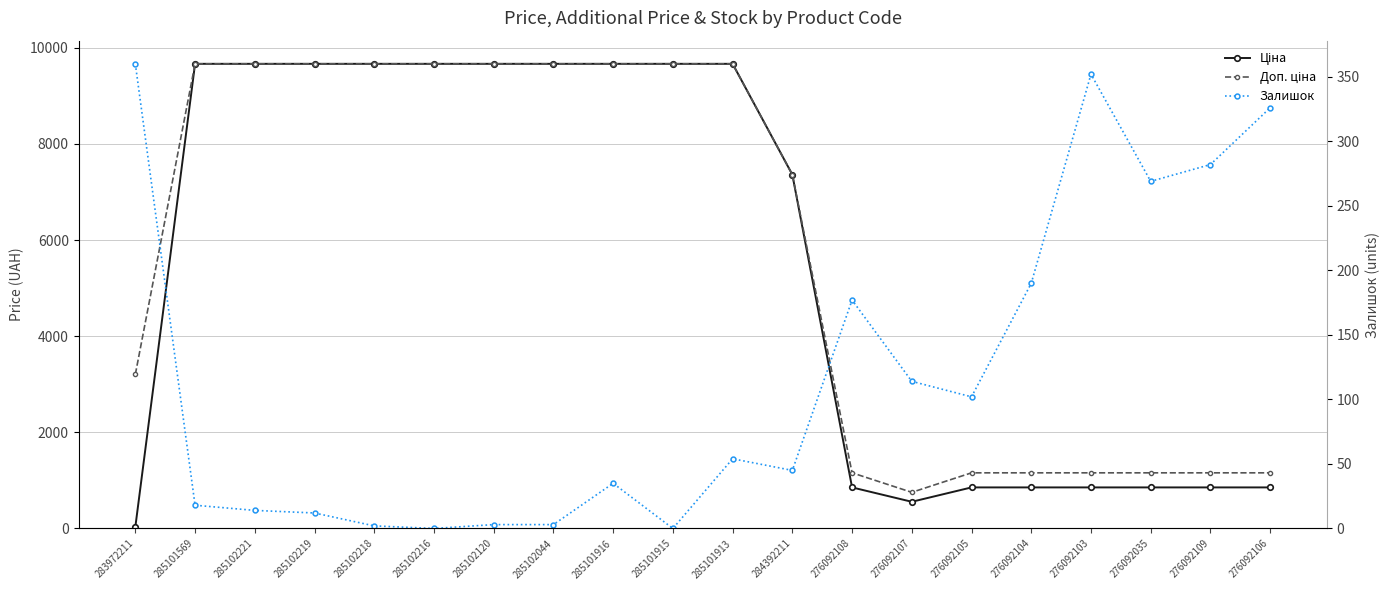

How many lines are shown in the chart?

3